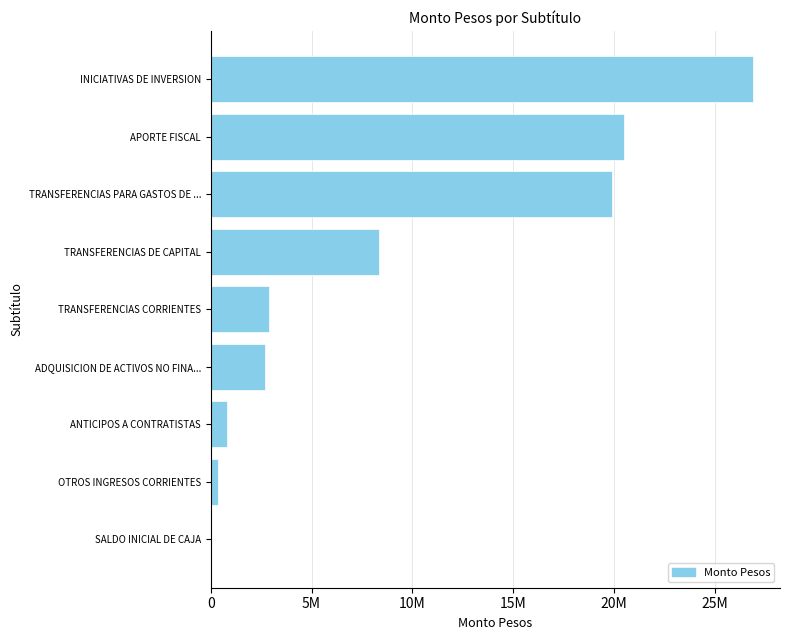

Are the bars grouped side by side (vs. stacked)?

No